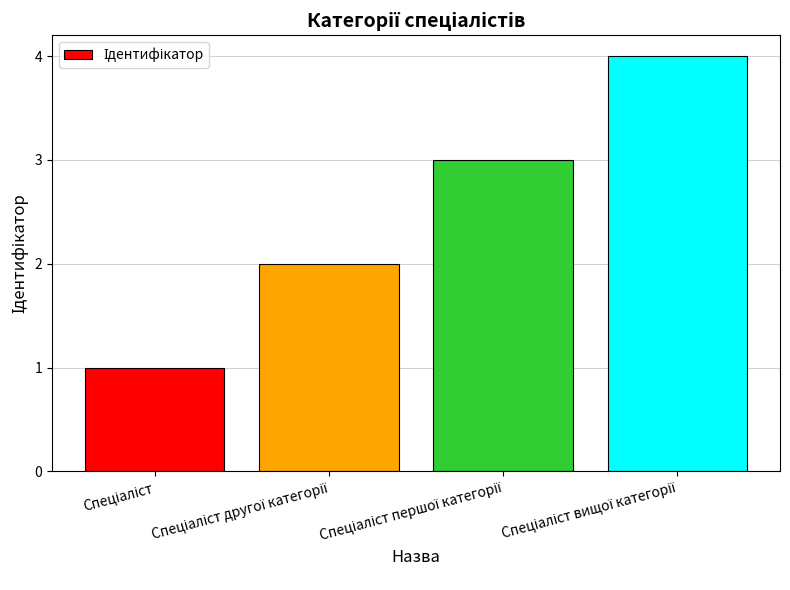

Count the values in the range 2 to 4.

3